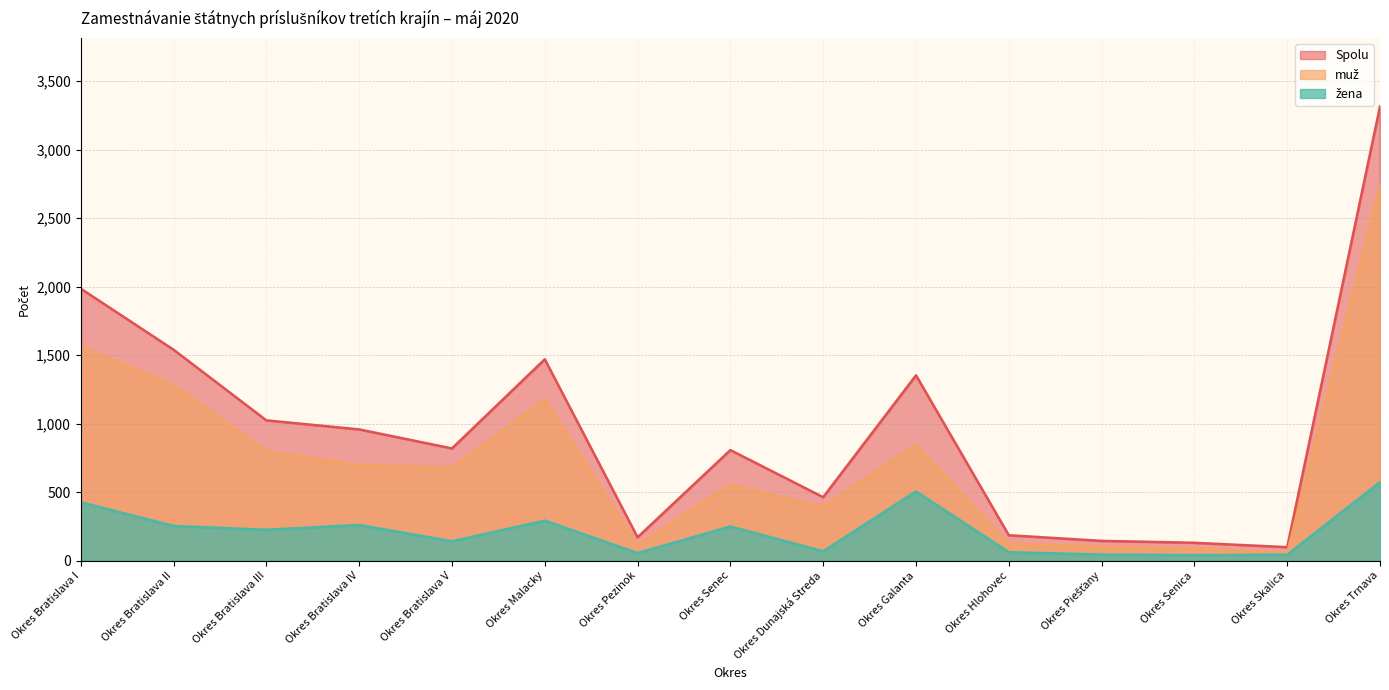

What position from the left is Okres Piešťany?

12